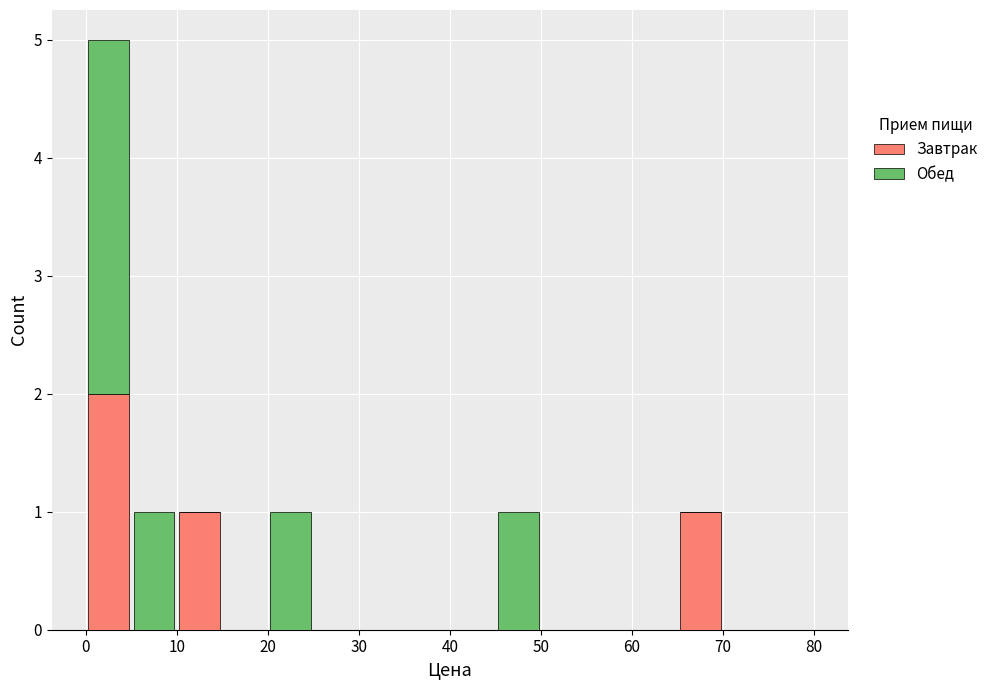

Reading left to right, list every stacked bar in this chart as the range it spans on the x-axis followed by its total height. The values are not printed on the chart, so give them approximately, as read against the axis.

0 to 5: 5
5 to 10: 1
10 to 15: 1
15 to 20: 0
20 to 25: 1
25 to 30: 0
30 to 35: 0
35 to 40: 0
40 to 45: 0
45 to 50: 1
50 to 55: 0
55 to 60: 0
60 to 65: 0
65 to 70: 1
70 to 75: 0
75 to 80: 0